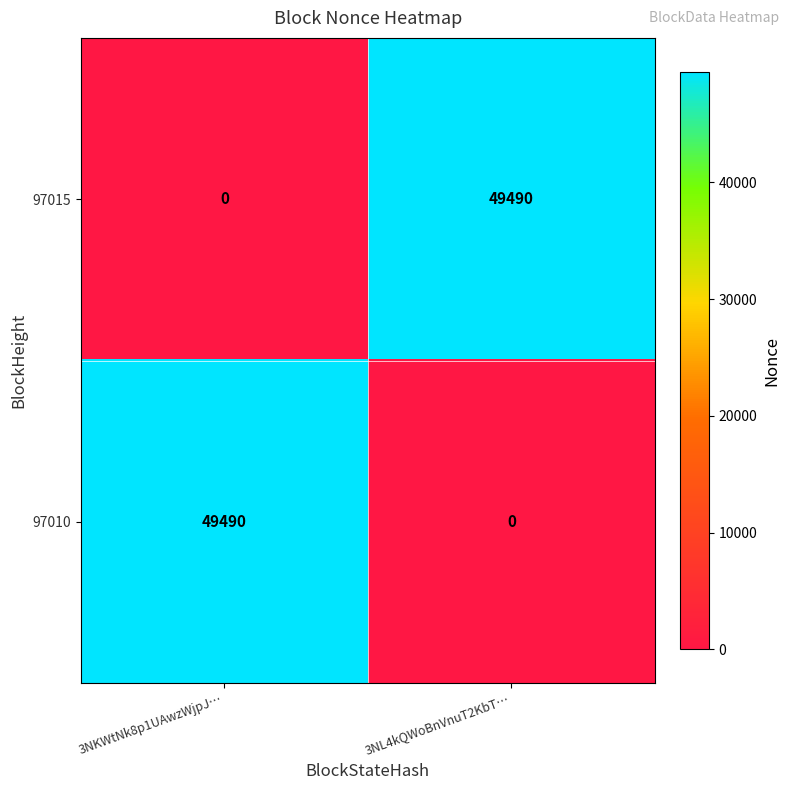

Count the number of data series in this chart.

2